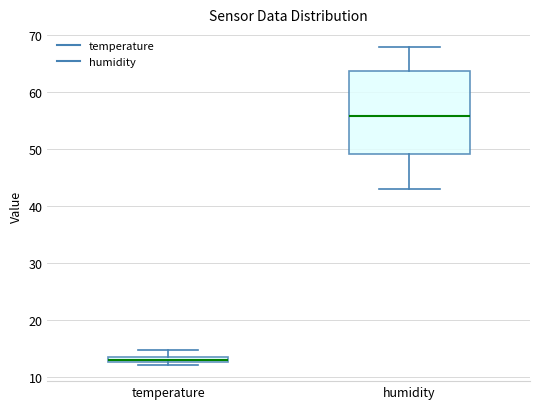

Which box has the highest median line?

humidity